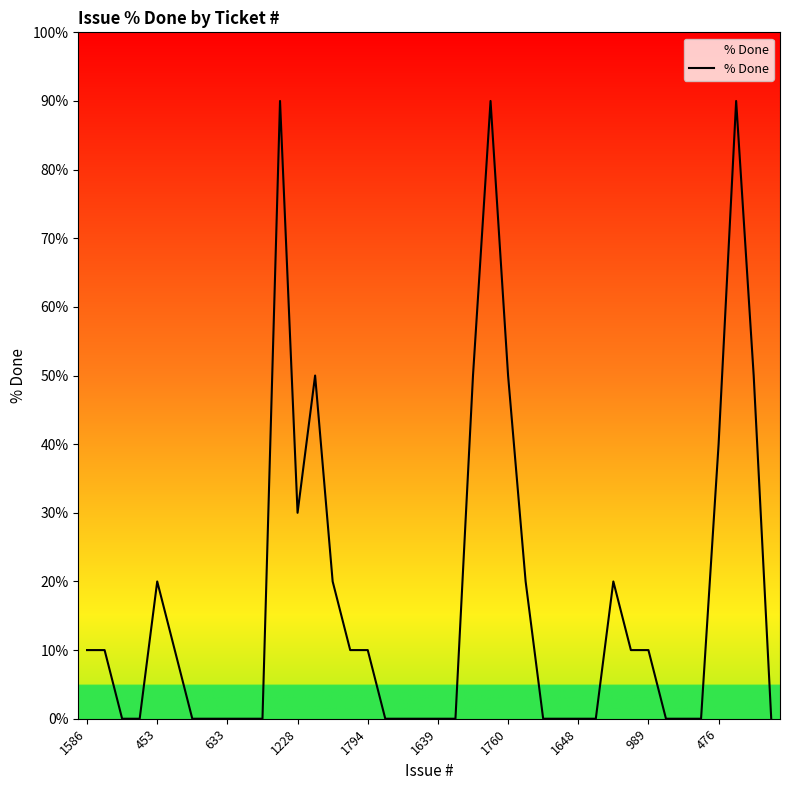

What is the maximum value shown in the chart?

90